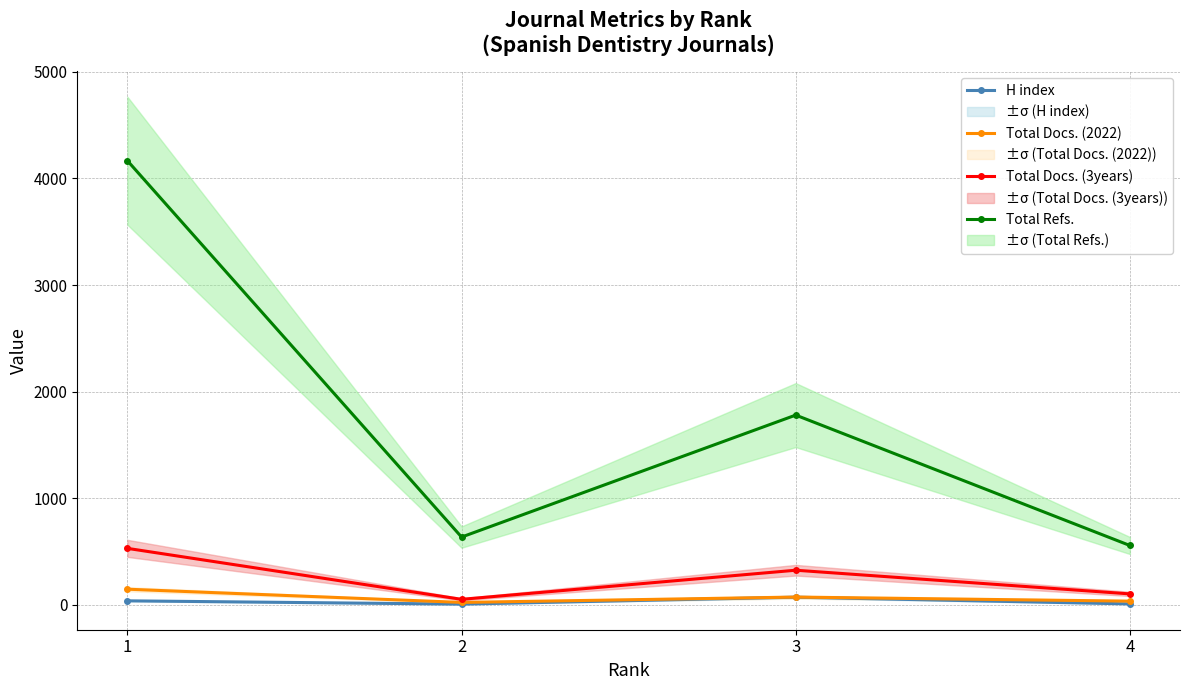

What is the value of the Total Docs. (2022) point at the 1st from the left?

147